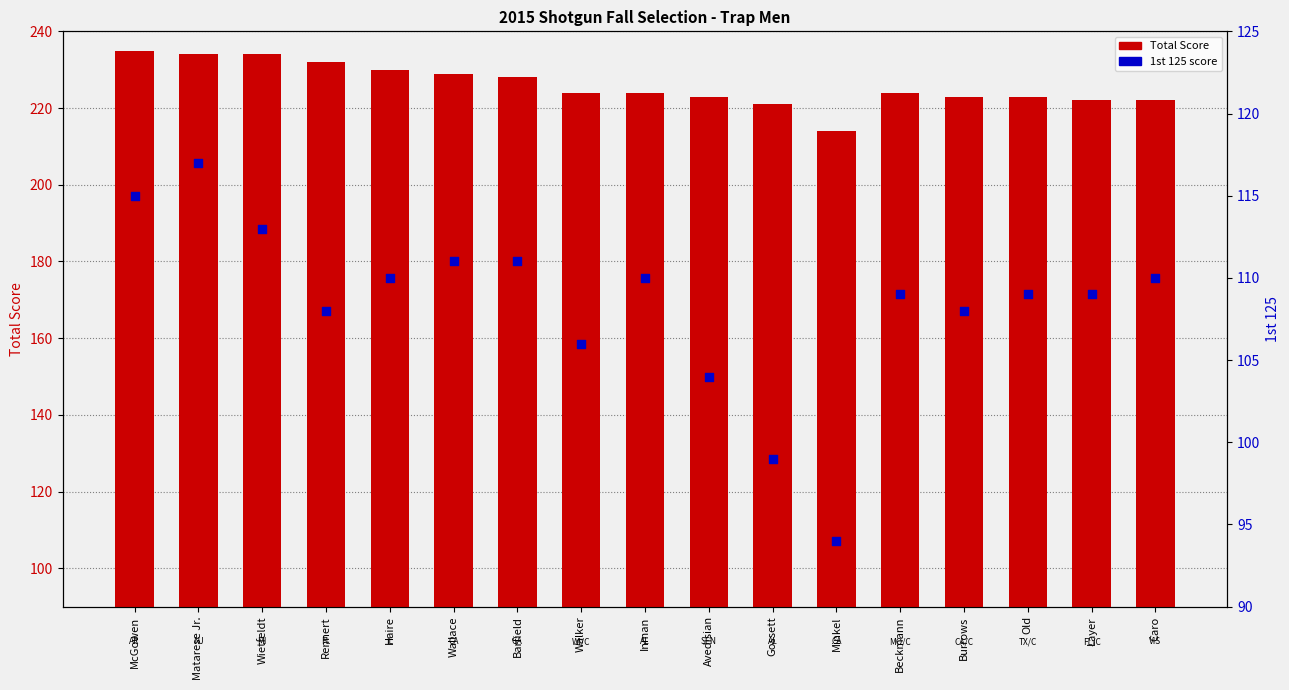

Which series has the largest Y range (max minus min)?

1st 125